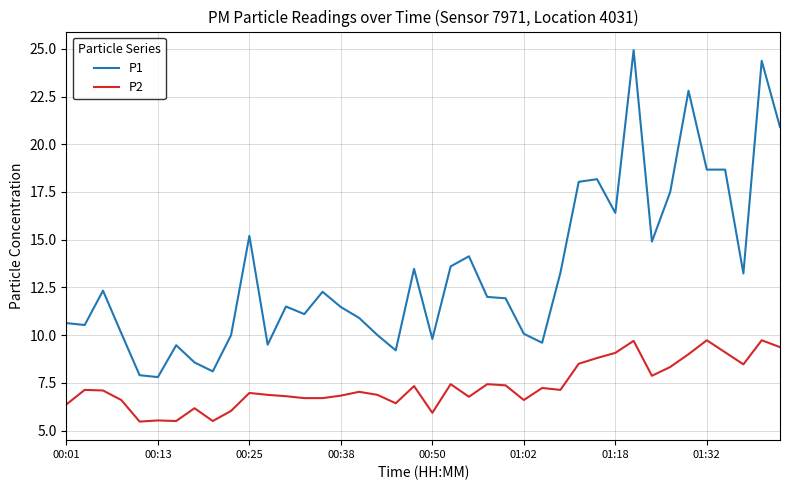

True or false: P1 has more than 0 points higher than both neighbors.

True